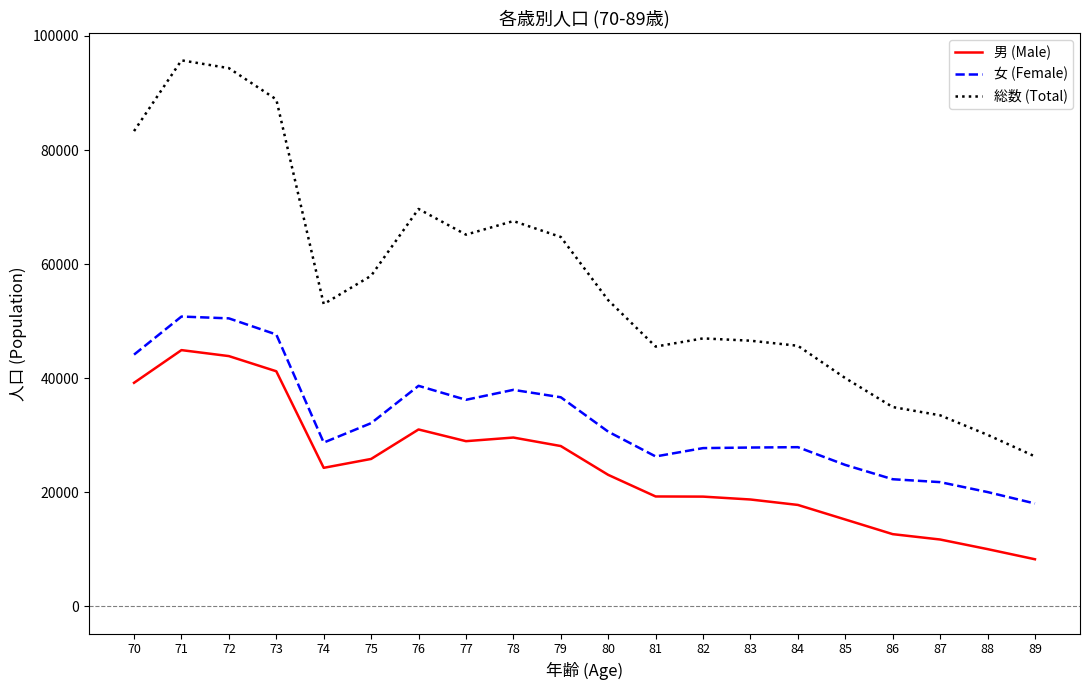

The 女 (Female) series shows 18029 at 89. True or false?

True